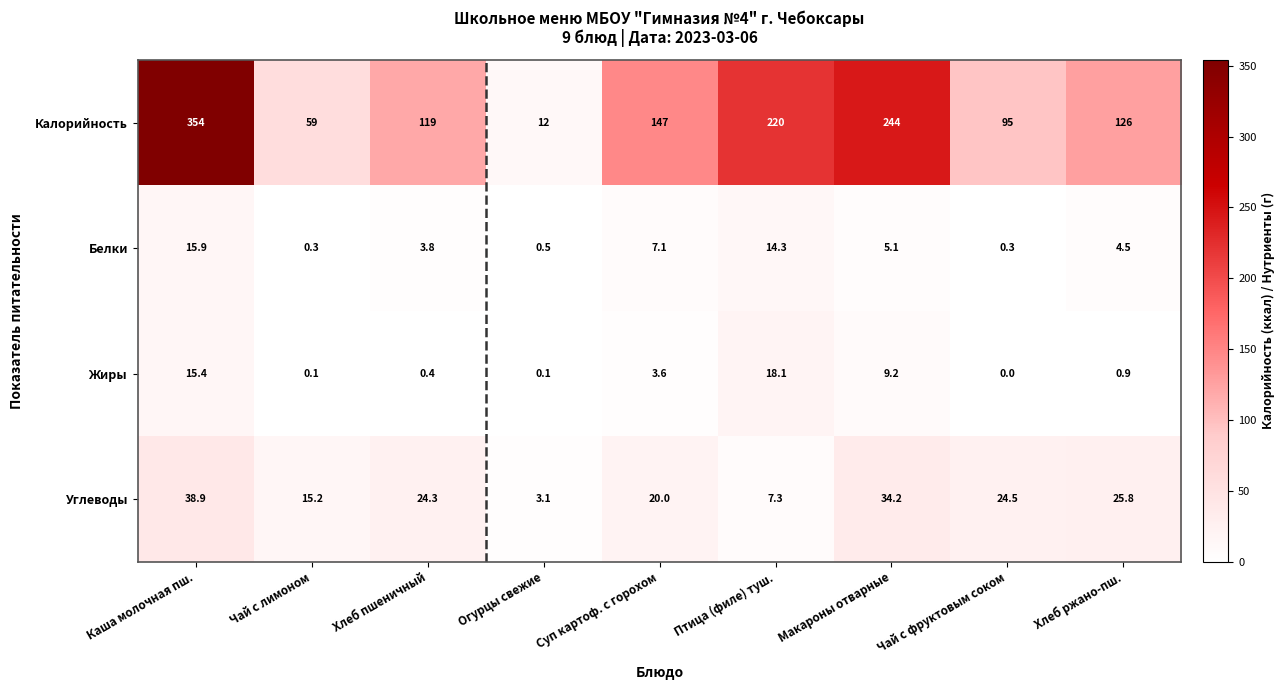

The Жиры series shows 9.2 at Макароны отварные. True or false?

True